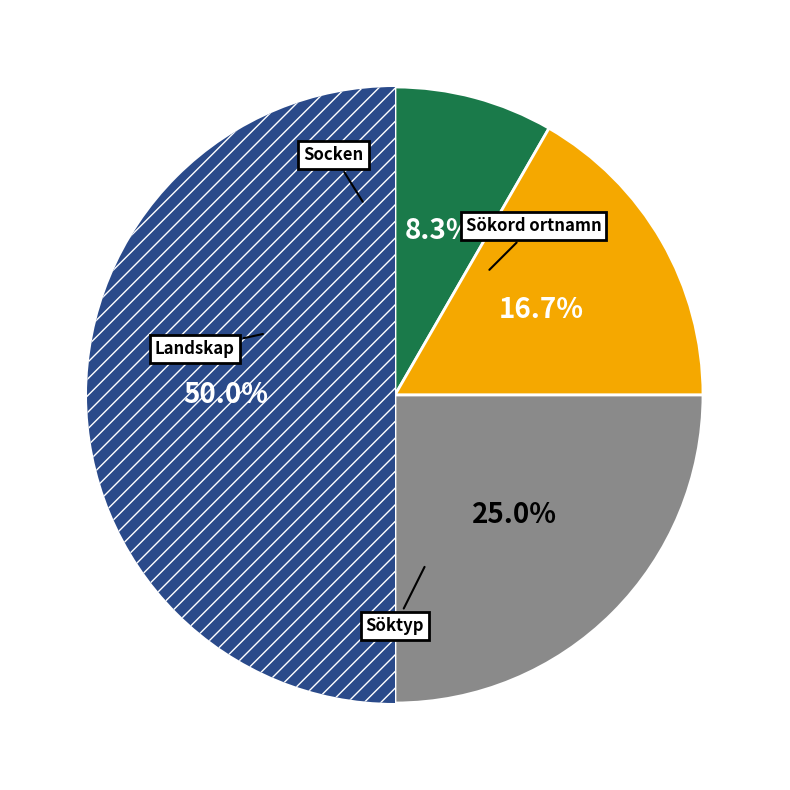

How many segments does this pie chart have?

4